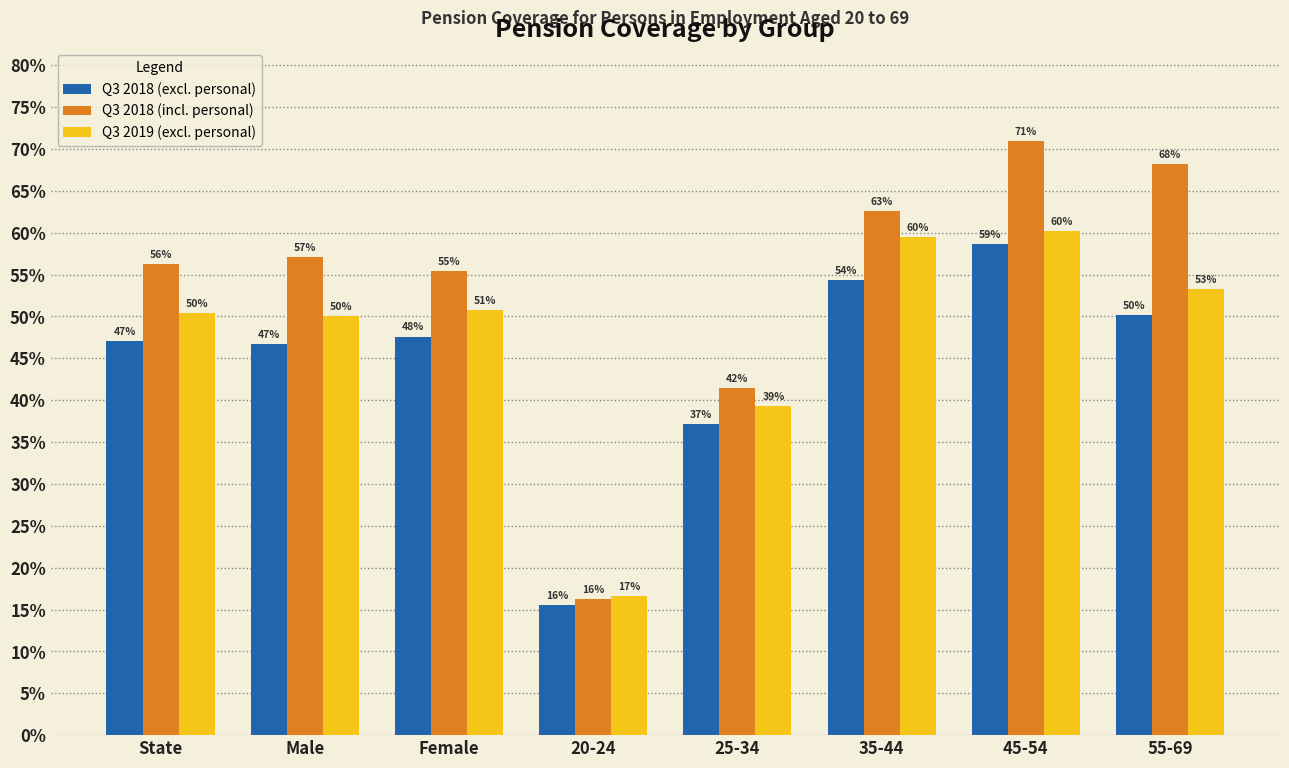

What is the approximate value of Q3 2019 (excl. personal) at 35-44?

59.5